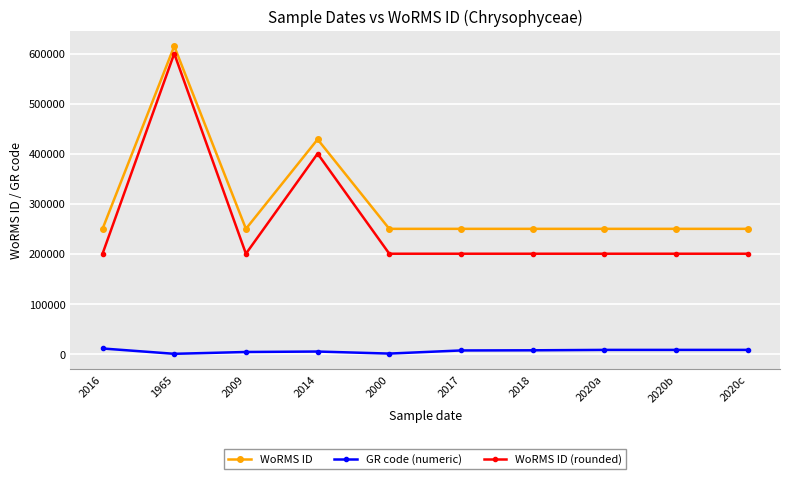

True or false: WoRMS ID (rounded) has more than 1 interior local peaks.

True